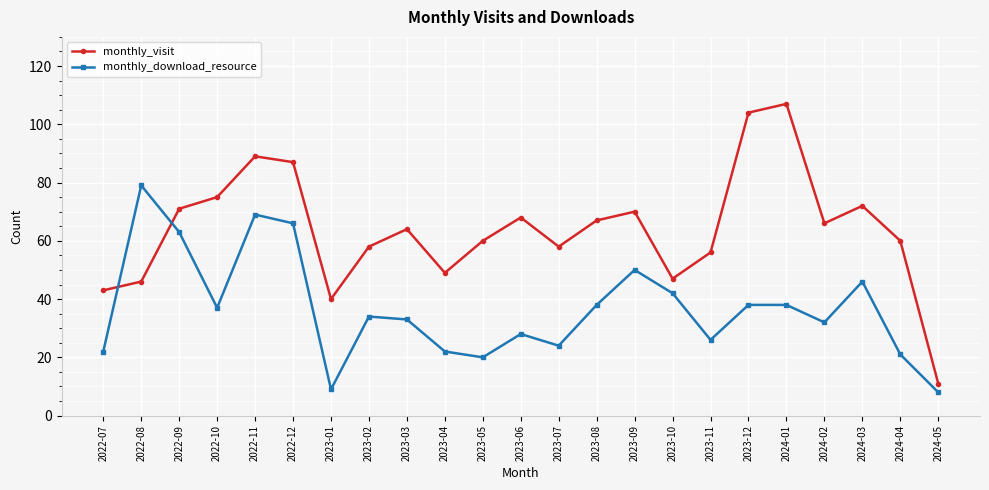

What is the minimum value shown in the chart?

8